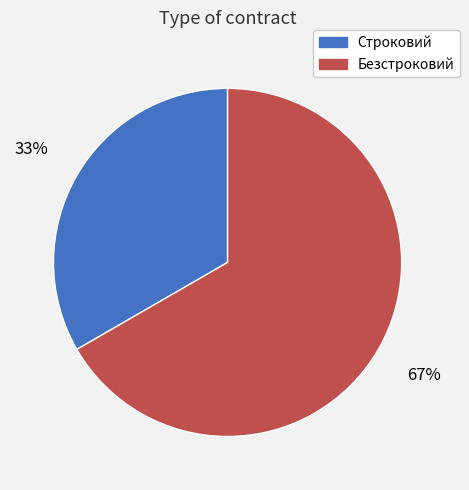

True or false: Строковий accounts for 33% of the total.

True